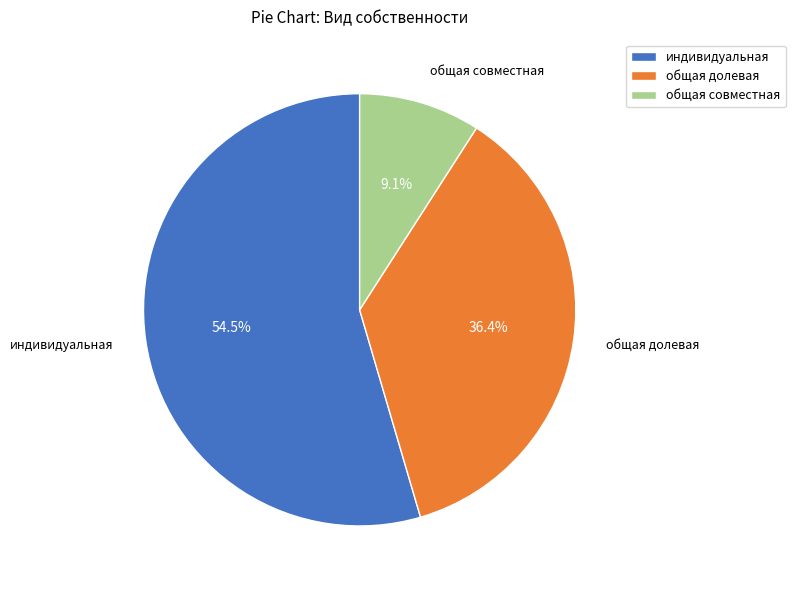

To the nearest percent, what percentage of the pie is общая совместная?

9%